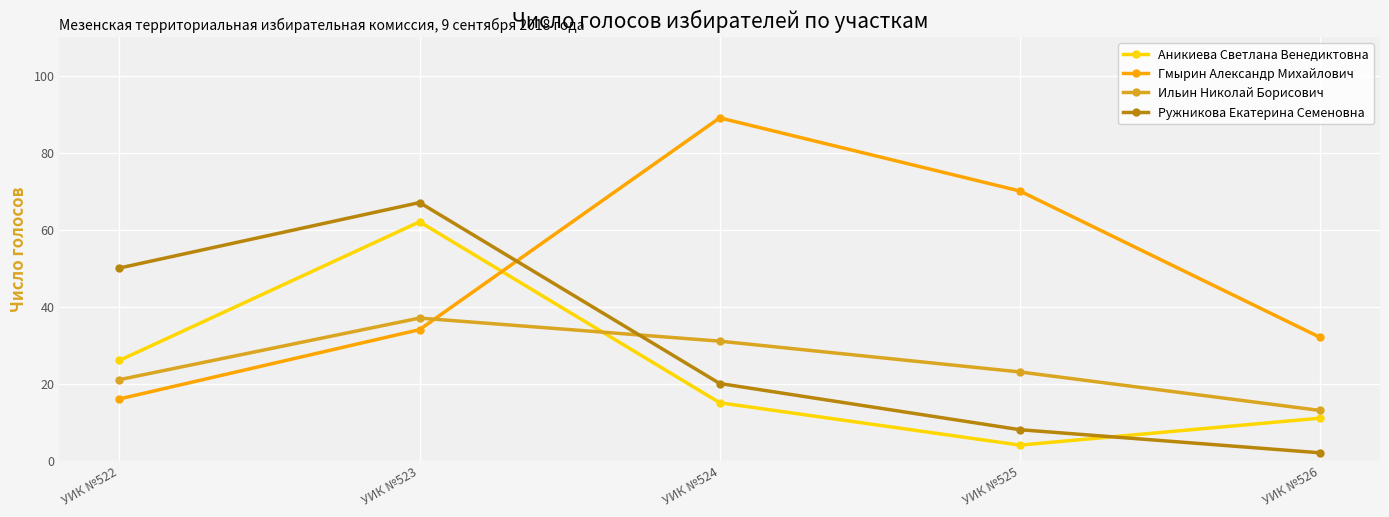

True or false: Аникиева Светлана Венедиктовна has a value of 11 at УИК №526.

True